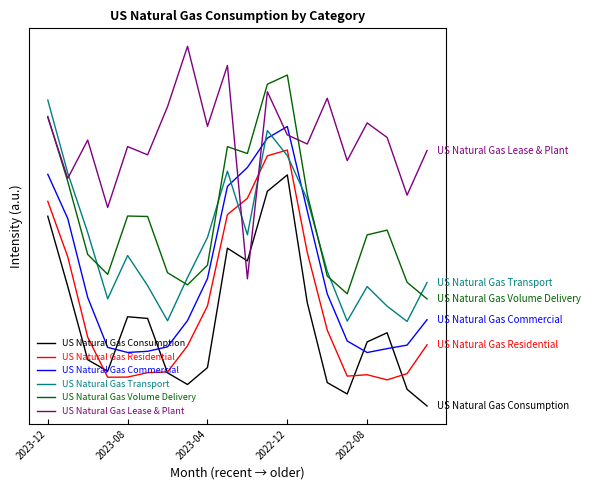

What are all the series names shown in the legend?

US Natural Gas Consumption, US Natural Gas Residential, US Natural Gas Commercial, US Natural Gas Transport, US Natural Gas Volume Delivery, US Natural Gas Lease & Plant